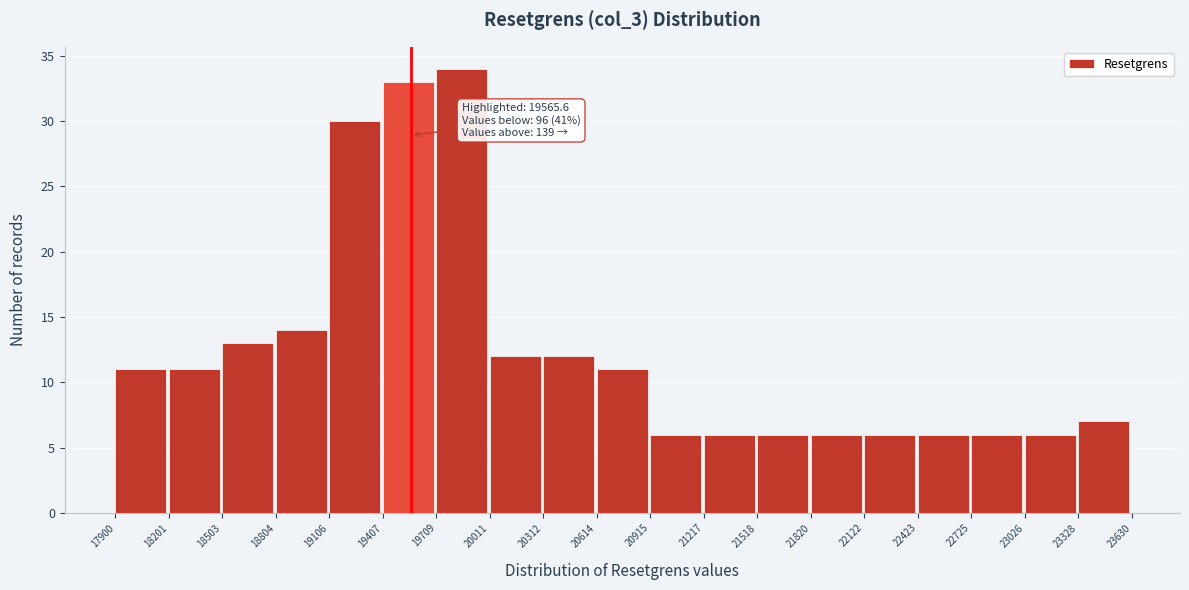

Over which range of the x-axis is the bar tallest?

19709 to 20011